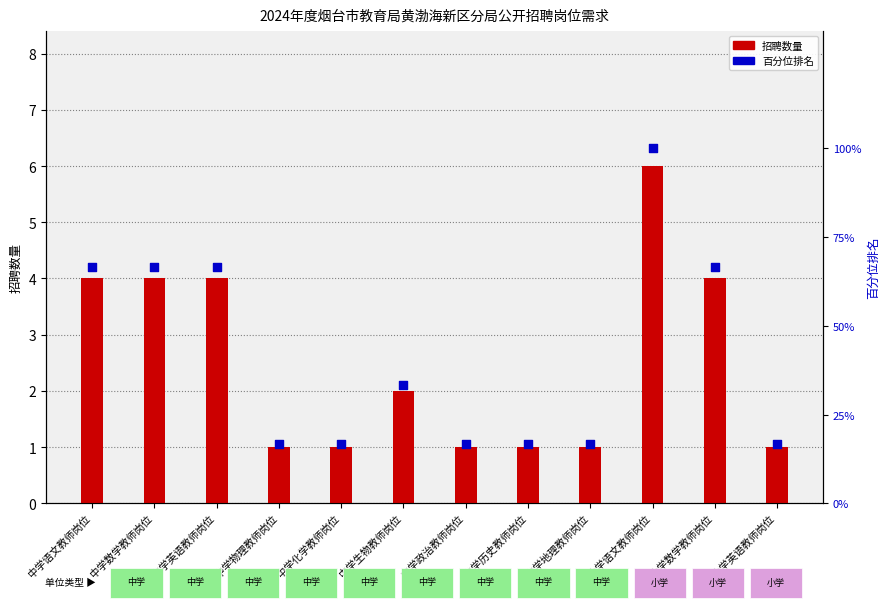

Is the value of 招聘数量 at 中学语文教师岗位 greater than the value of 百分位排名 at 小学数学教师岗位?

Yes